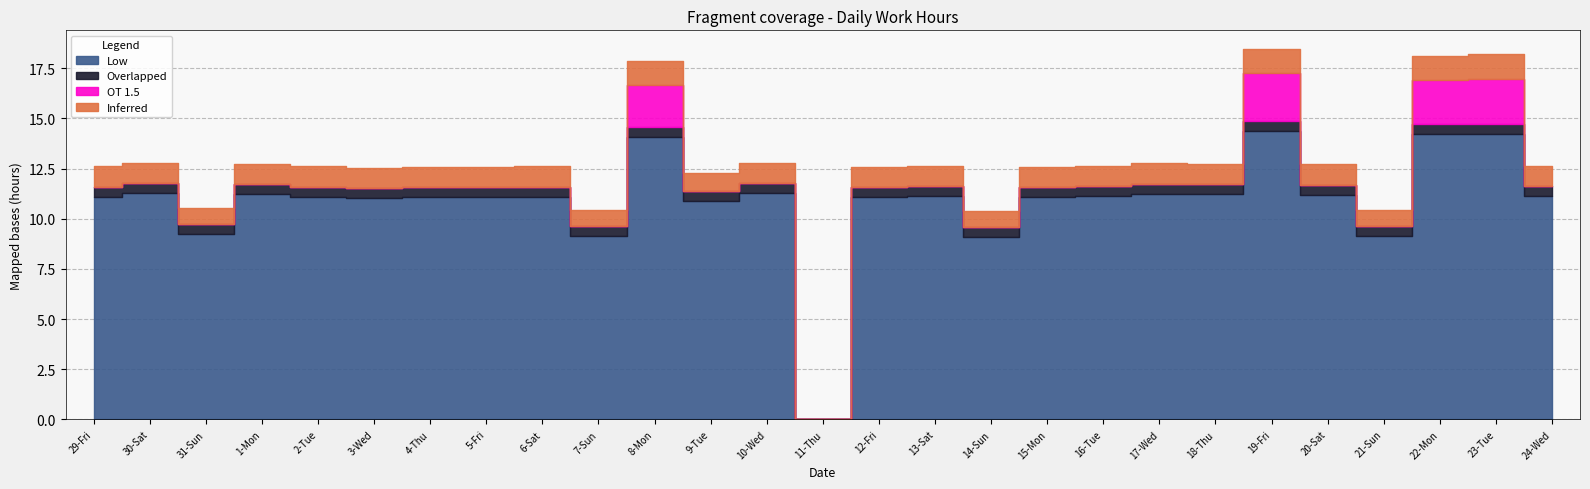

At which category is the sum across all series the highest?

19-Fri